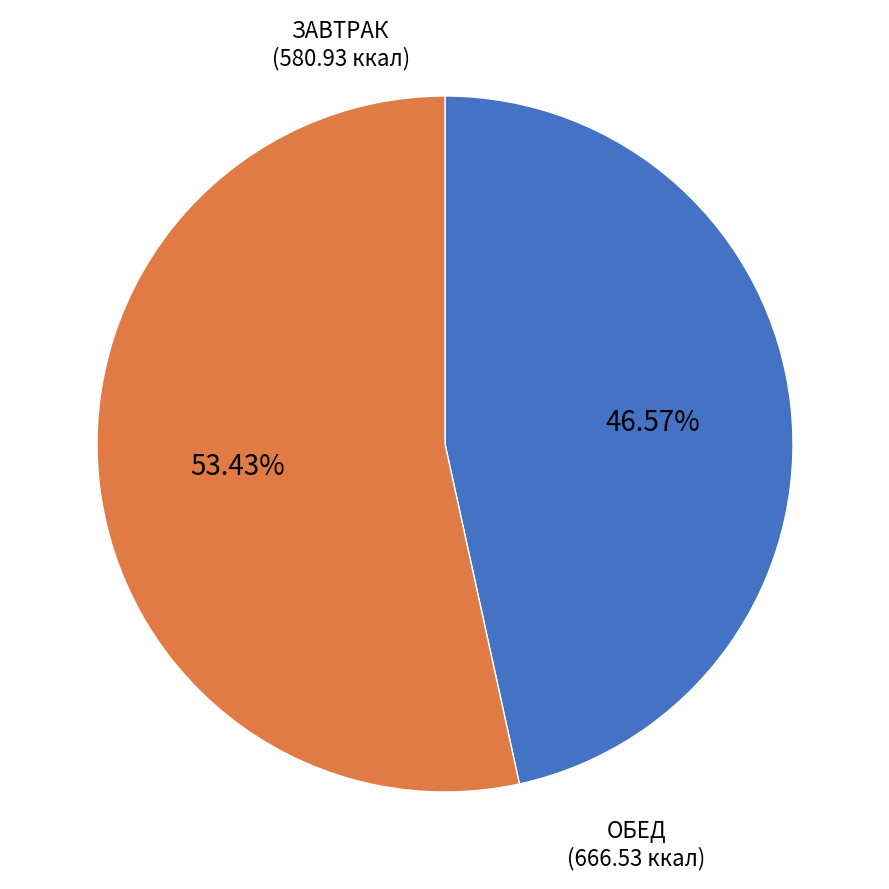

Is there any slice that represents more than half of the pie?

Yes